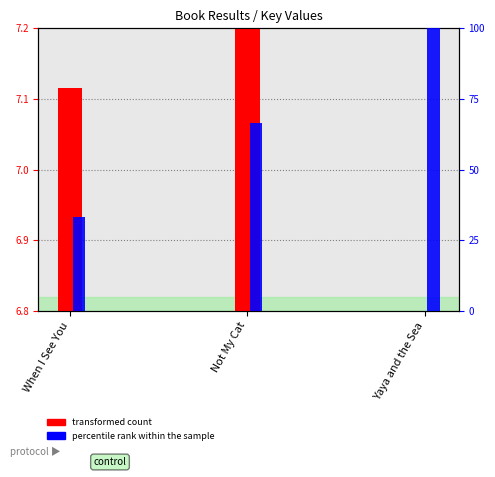

Where is transformed count nearest to the value 0?

Yaya and the Sea